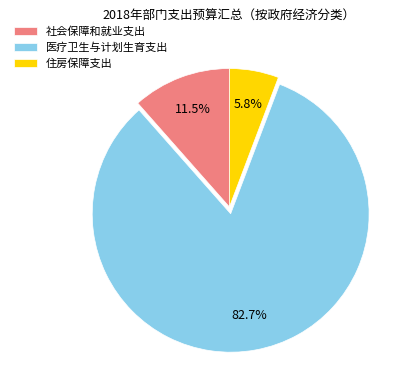

Approximately how many times larger is the value at 住房保障支出 compared to 医疗卫生与计划生育支出?

0.1